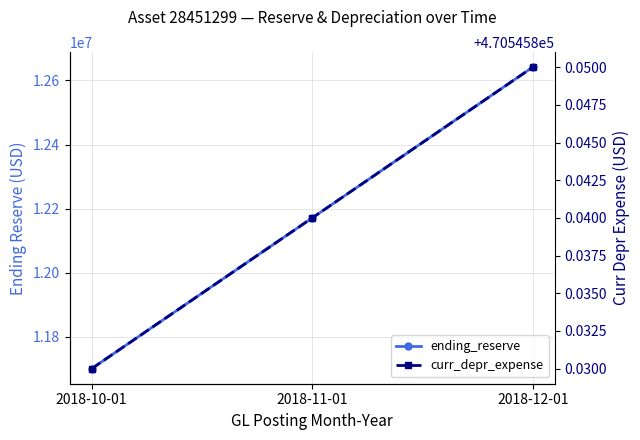

Where is ending_reserve nearest to the value 12171115?

2018-11-01